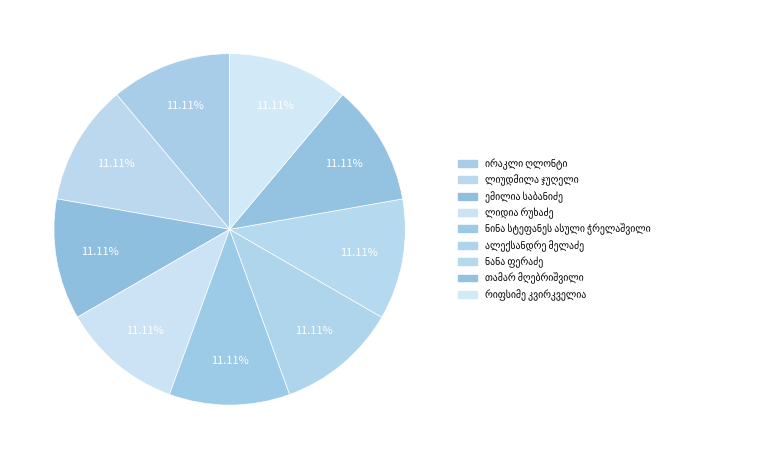

The ლიდია რუხაძე slice represents 4% of the pie. True or false?

False